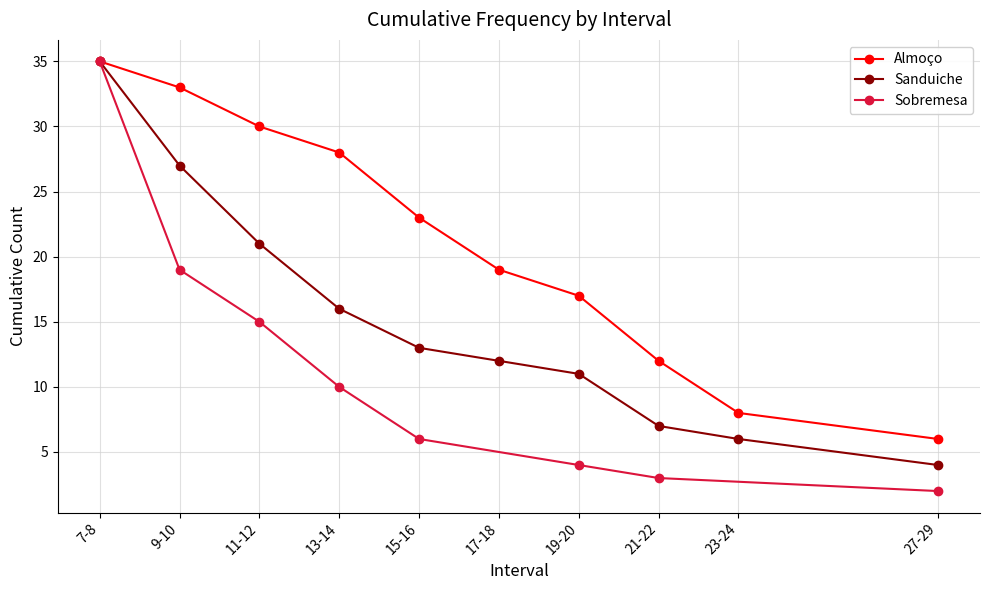

What is the value of the 7th point from the left?

17